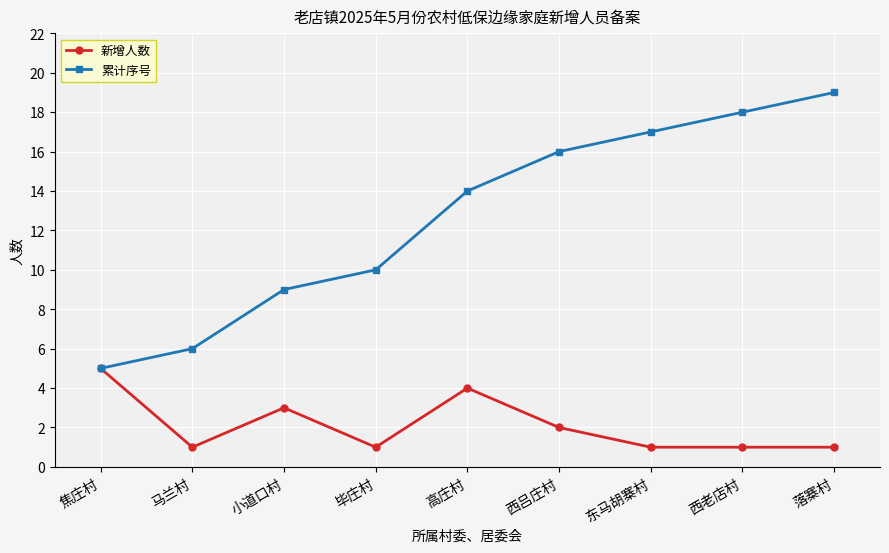

What is the sum of the 累计序号 values at 高庄村 and 东马胡寨村?

31